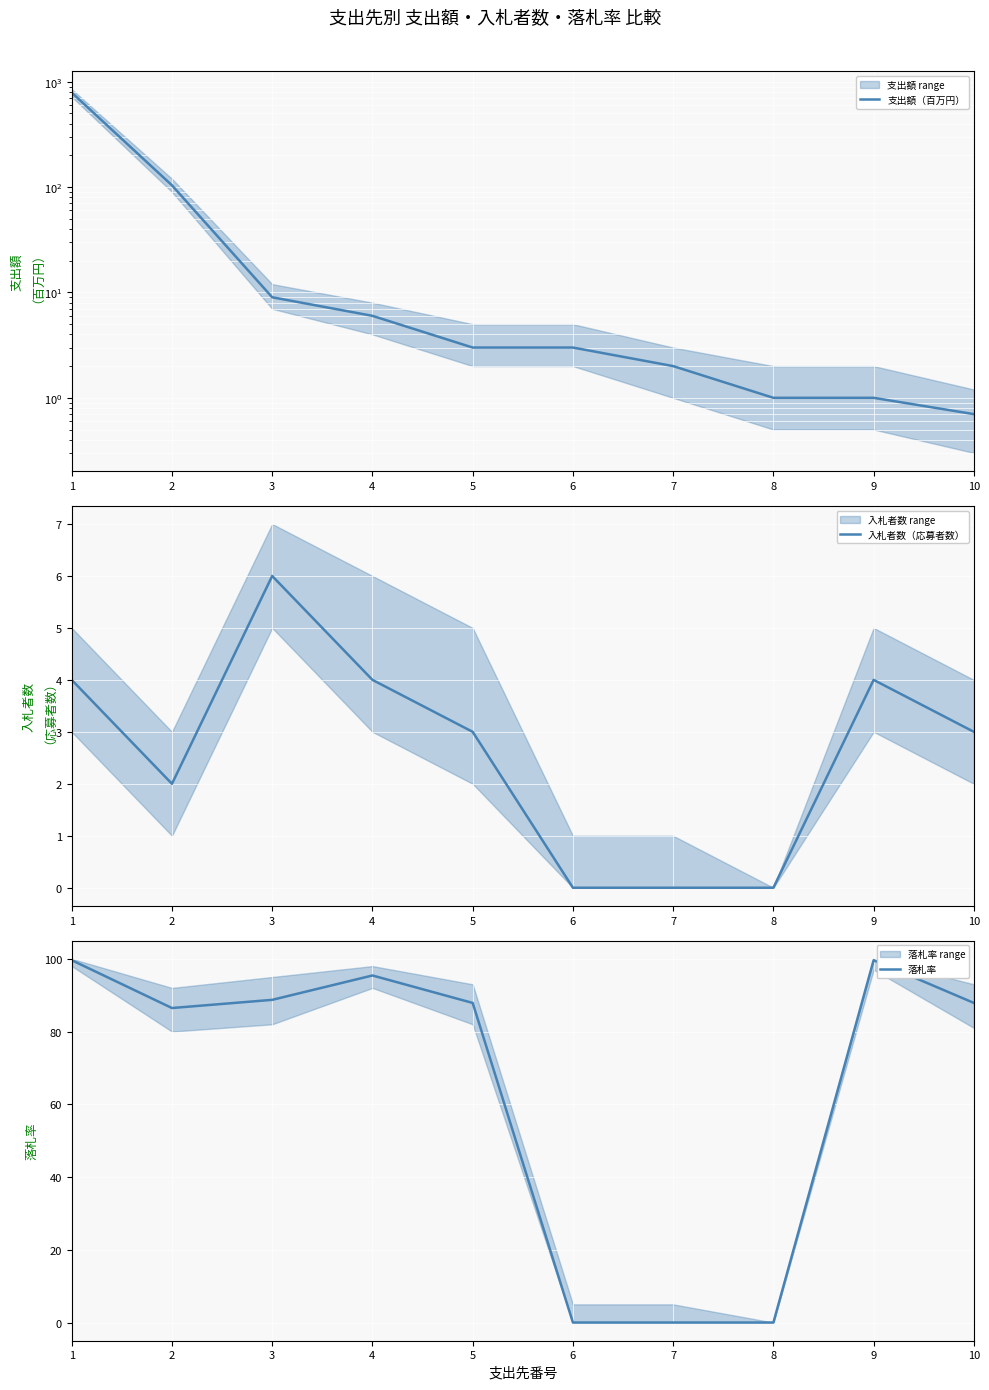

Does the chart display data point markers on the line(s)?

No